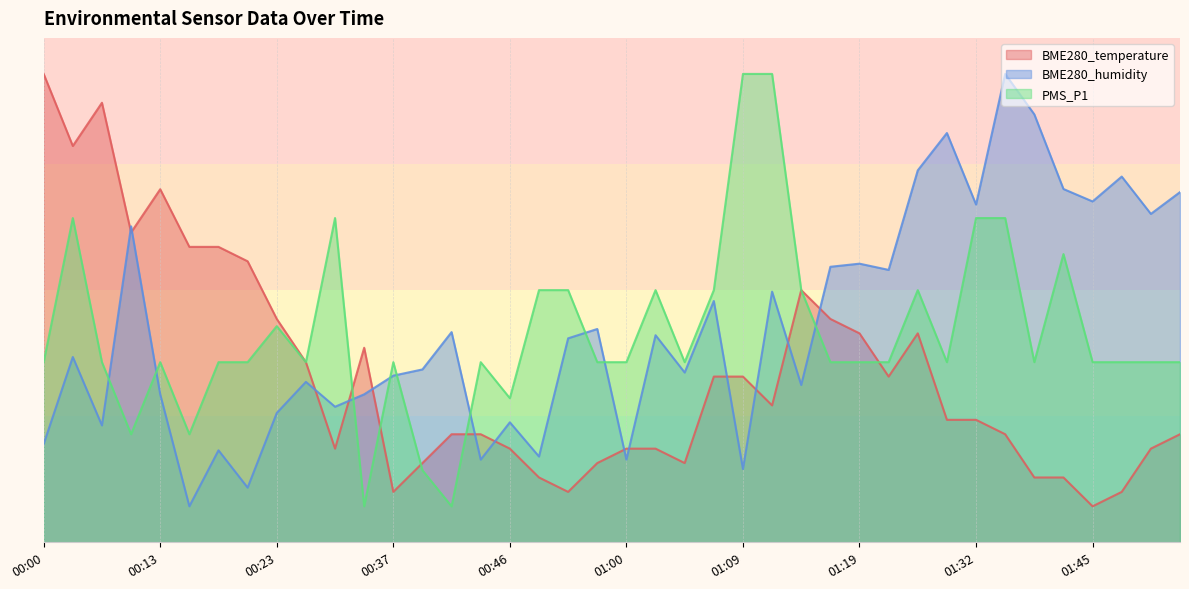

Is it true that BME280_temperature equals 8.3 at 00:16?

False